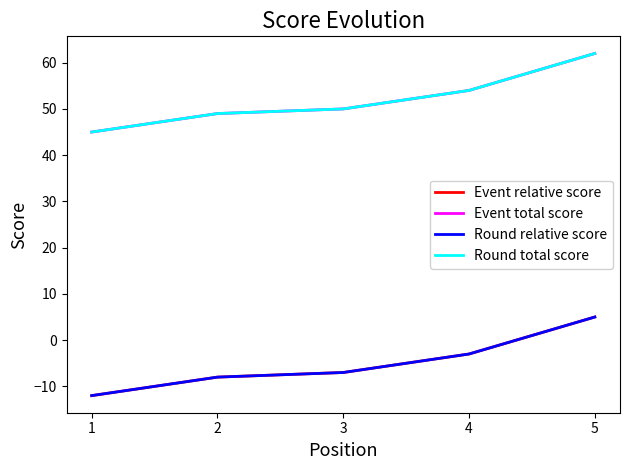

How many lines are shown in the chart?

4